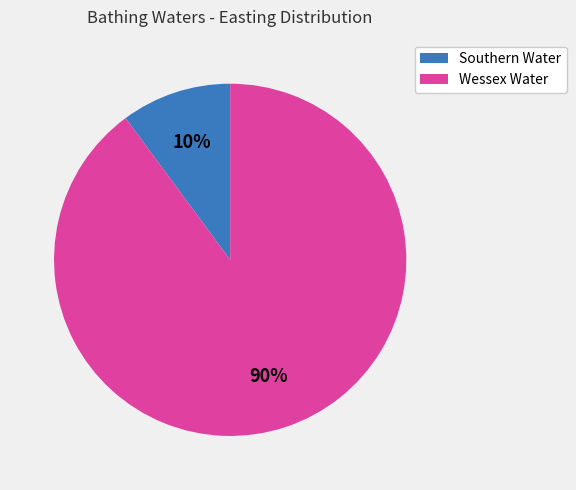

Does any single category account for the majority?

Yes